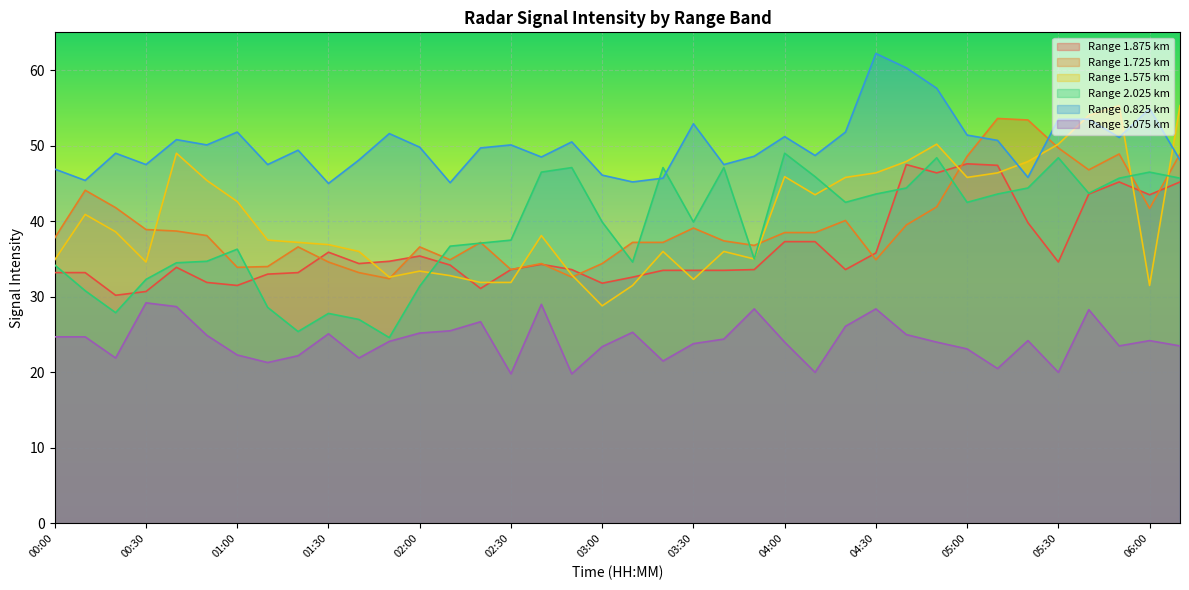

At which category is the sum across all series the highest?

05:40